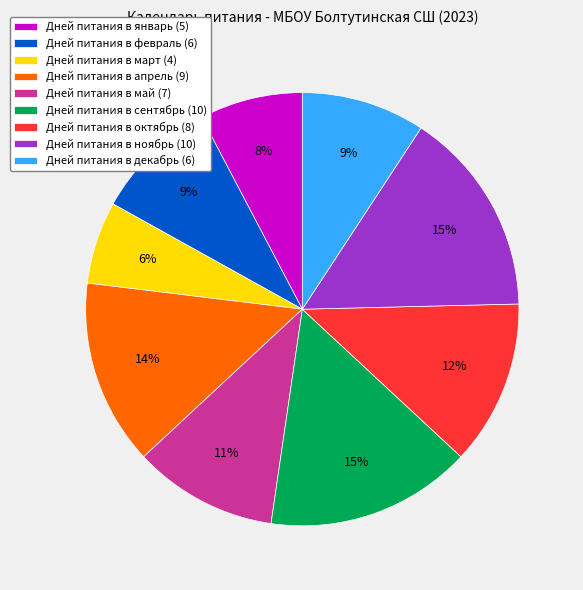

What percentage is the Дней питания в декабрь (6) slice, to the nearest percent?

9%